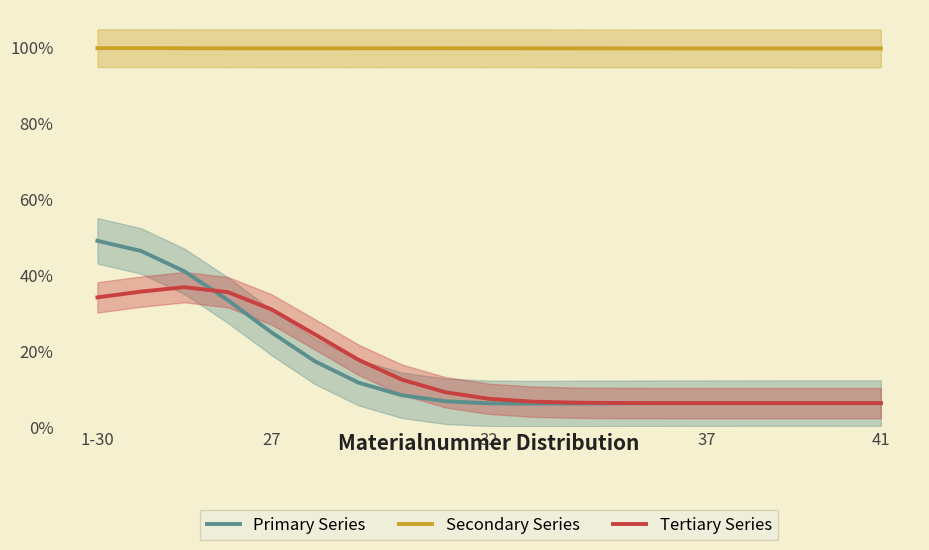

True or false: Secondary Series has a value of 1.0 at 37.

True